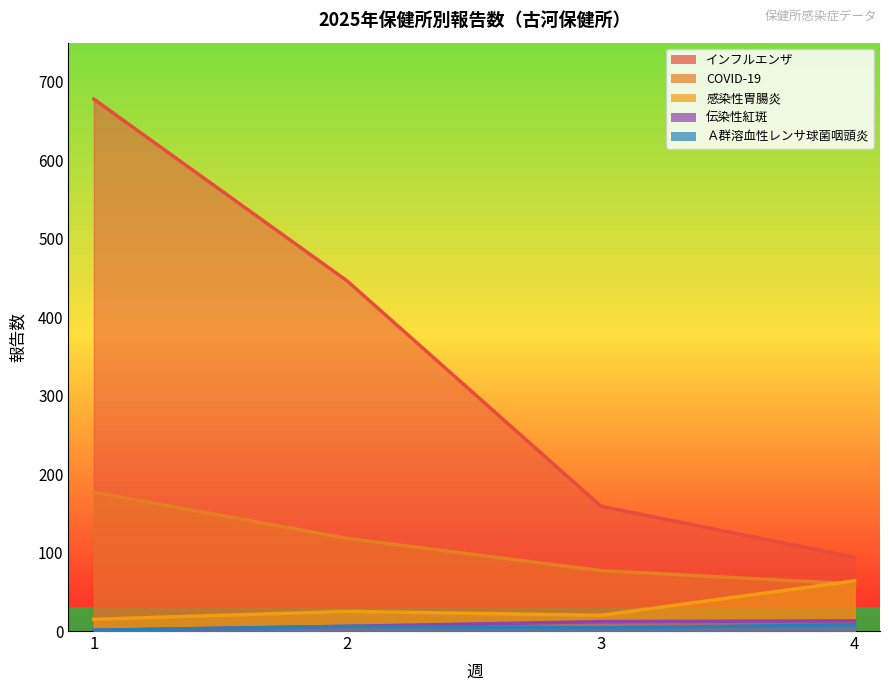

True or false: Ａ群溶血性レンサ球菌咽頭炎 and 伝染性紅斑 cross at least once.

False